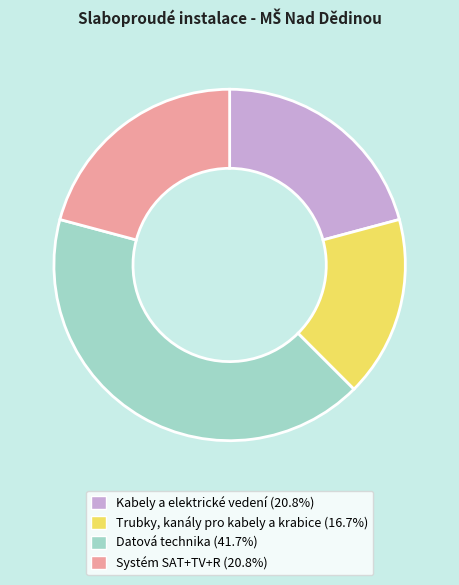

Is there a majority slice in this chart?

No